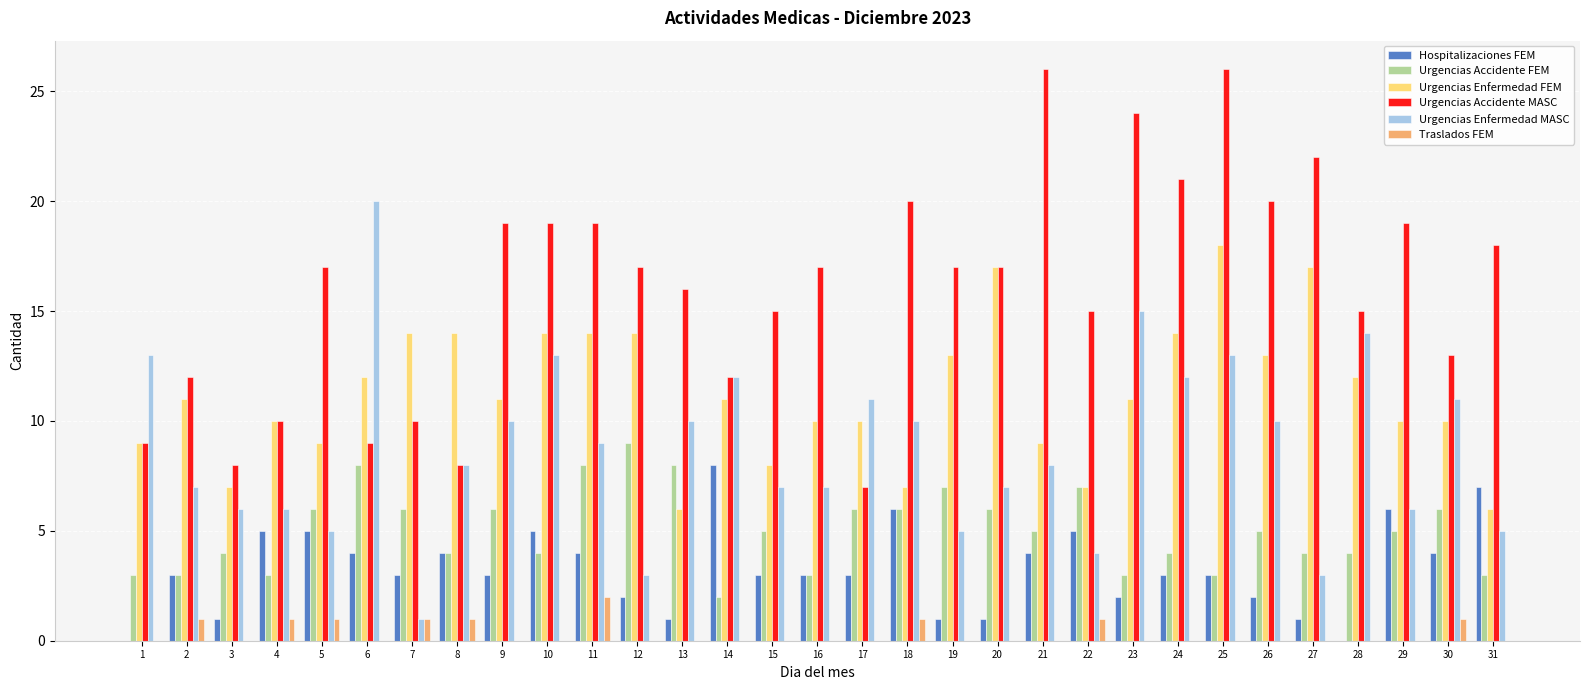

Is it true that Urgencias Accidente MASC equals 13 at 26?

False